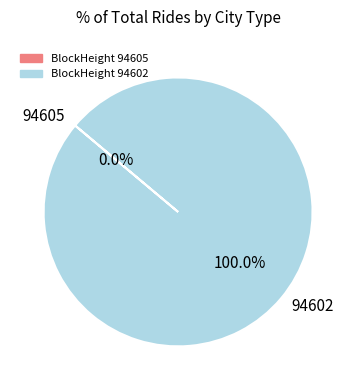

Which slice is the largest?

94602